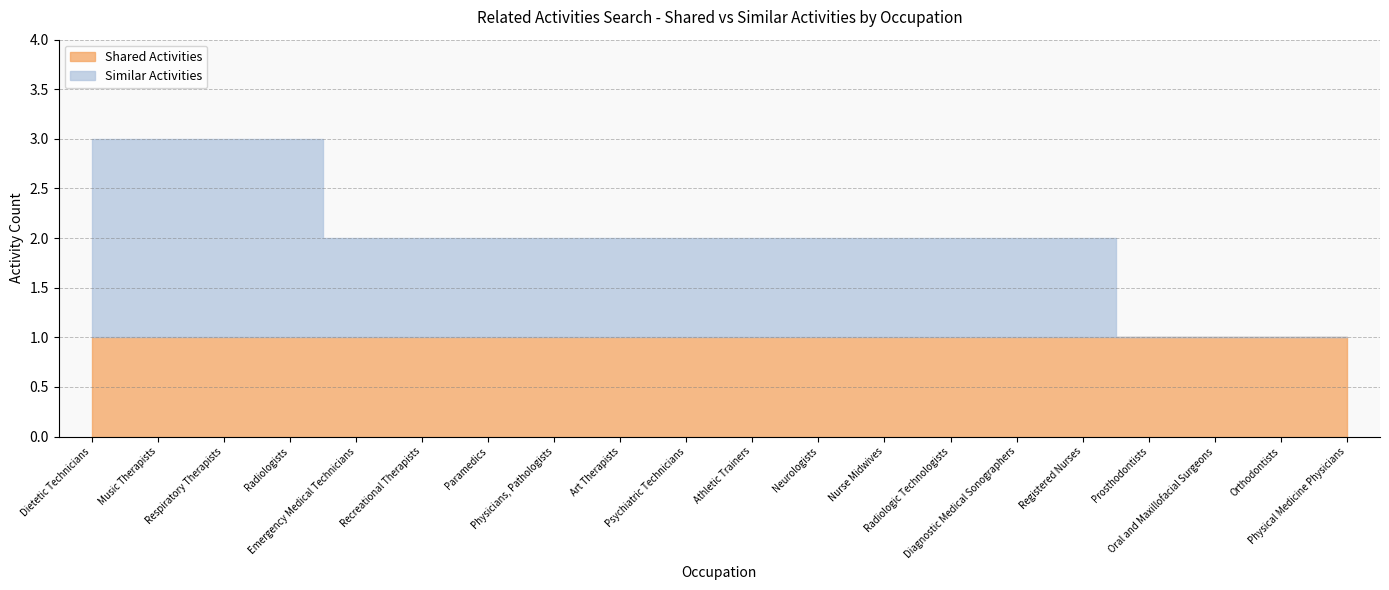

True or false: Shared Activities has more than 2 interior local peaks.

False